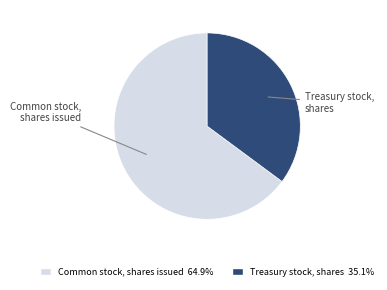

What is the ratio of the value at Common stock, shares issued to the value at Treasury stock, shares?

1.8